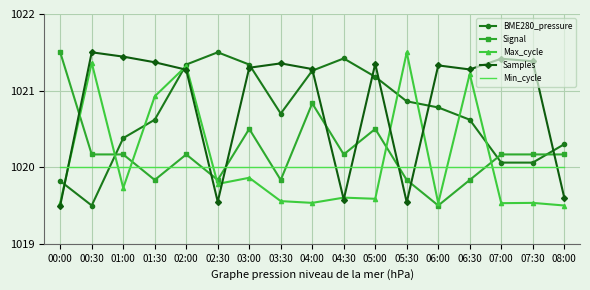

After their last crossing, which series has the higher values: Signal or Max_cycle?

Signal